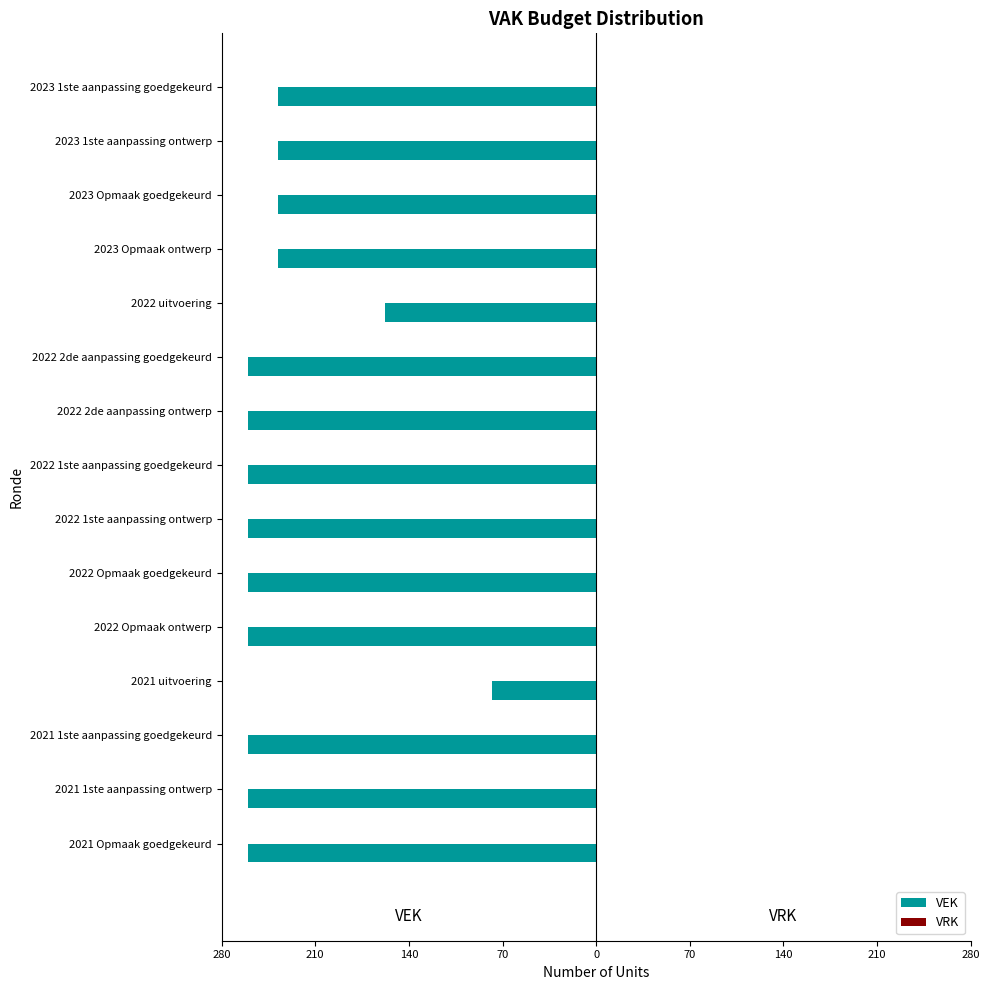

Does the chart contain any negative values?

Yes